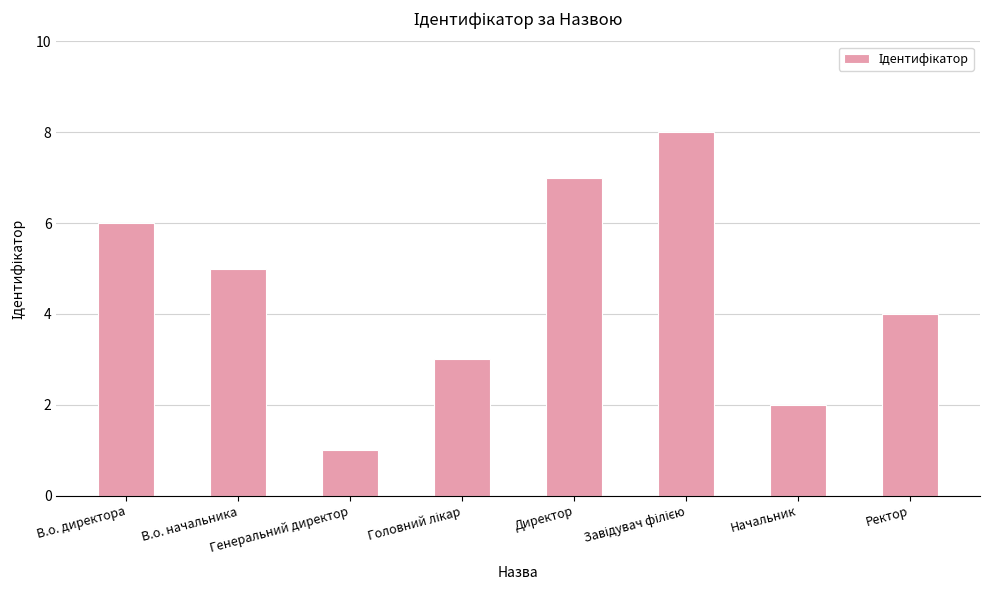

True or false: the data shows 9 at В.о. директора.

False